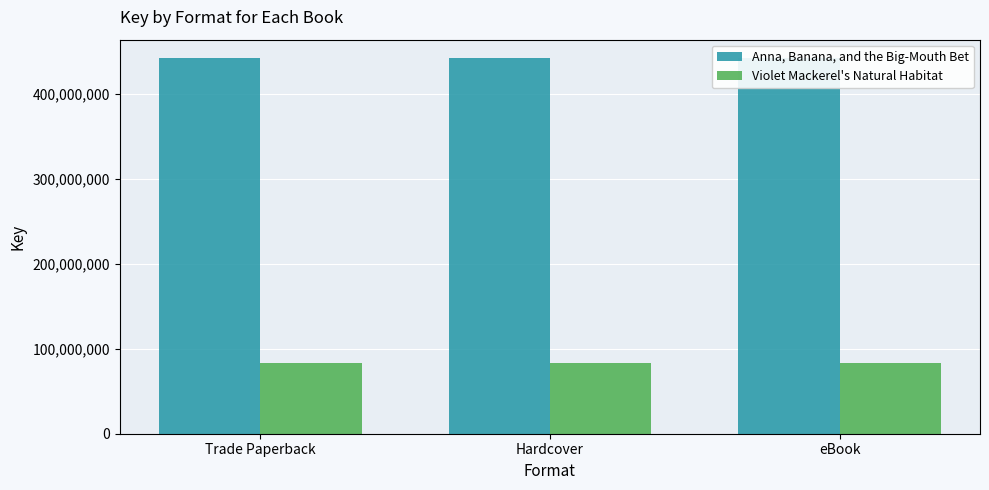

True or false: Anna, Banana, and the Big-Mouth Bet has a value of 441278851 at Trade Paperback.

True